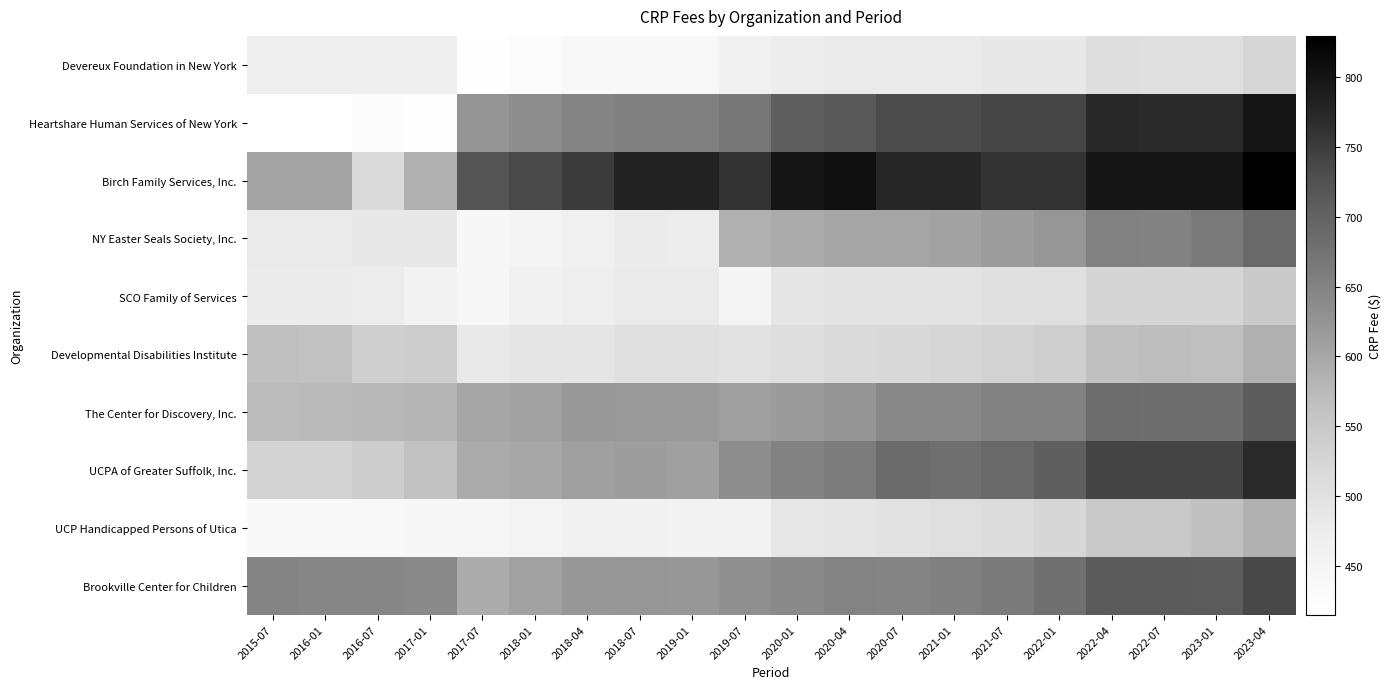

Which series has the largest total across all categories?

Birch Family Services, Inc.